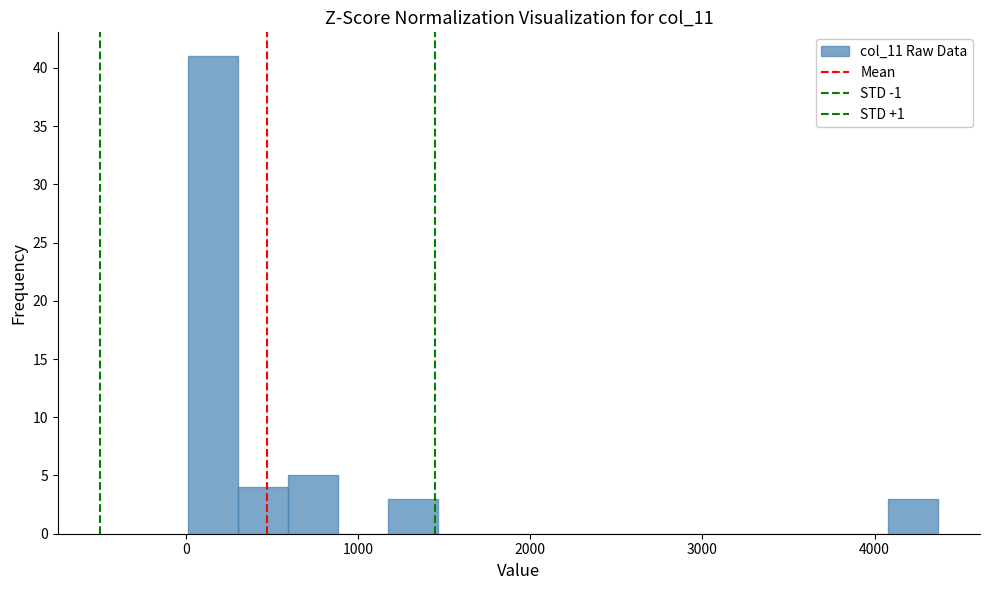

Read against the x-axis, roughly where is the centre of the tallest bar?

200